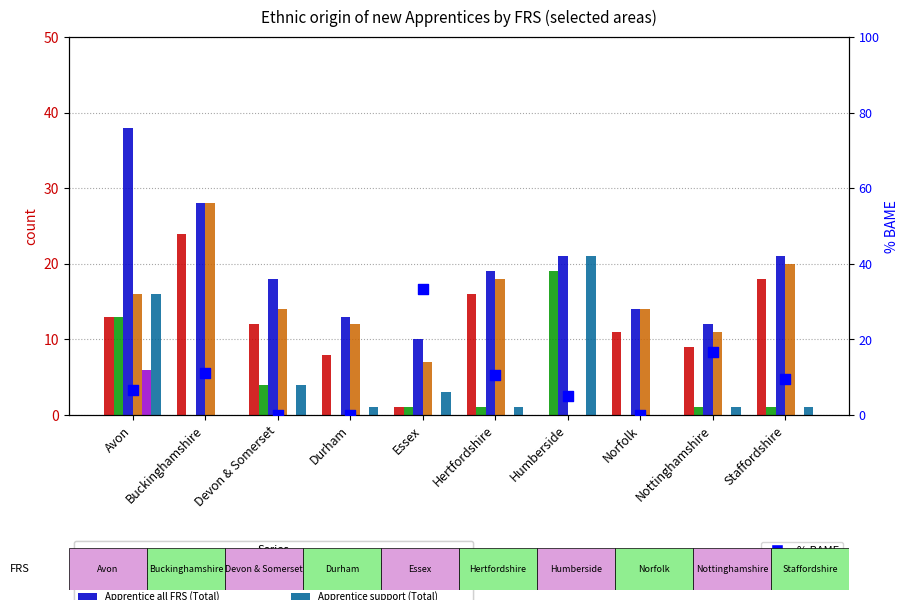

At which category is the sum across all series the highest?

Avon